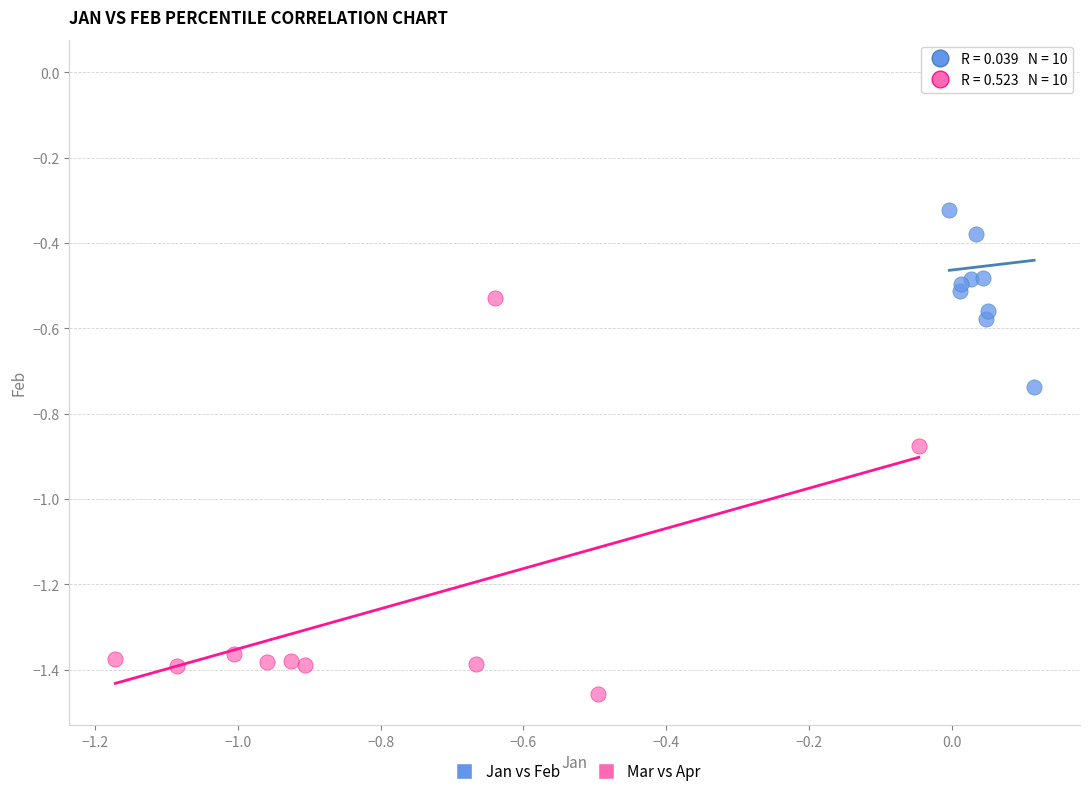

Which series reaches the minimum Y coordinate?

Mar vs Apr